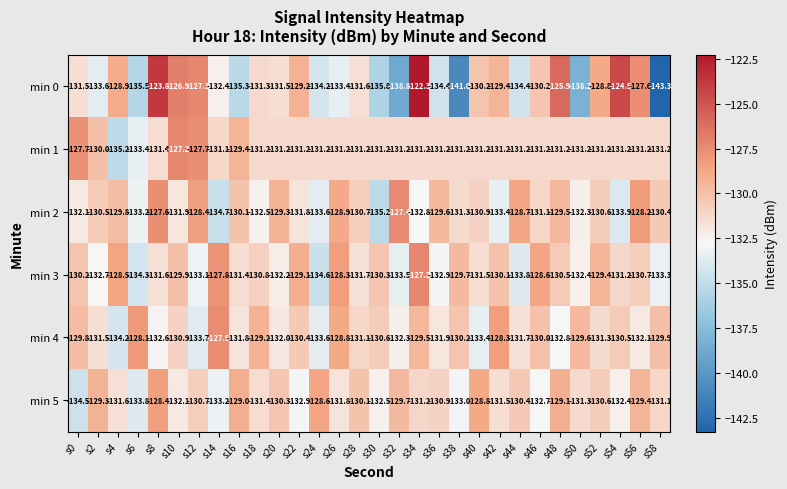

The min 5 series shows -89.5 at s0. True or false?

False